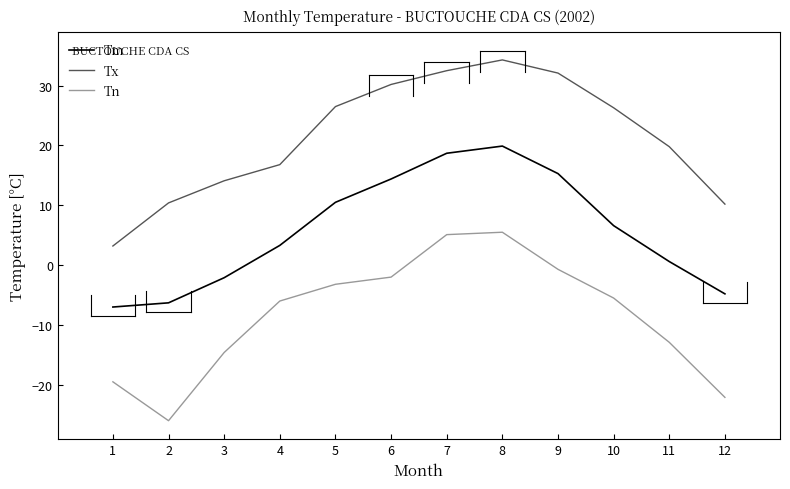

What is the difference between the maximum and minimum values in the Tx series?

31.1